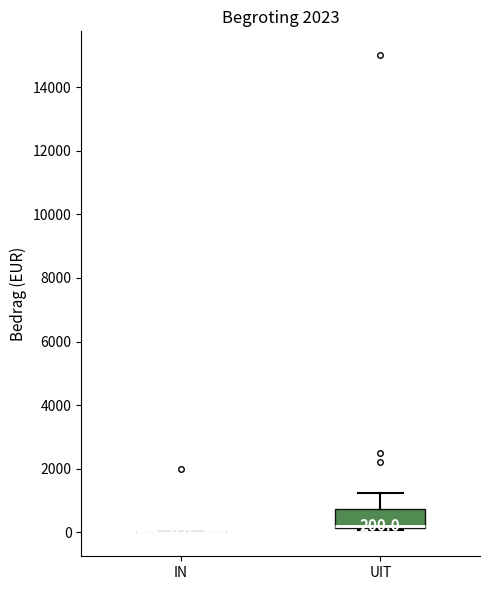

Which box is the tallest, from its lower edge to its upper edge?

UIT